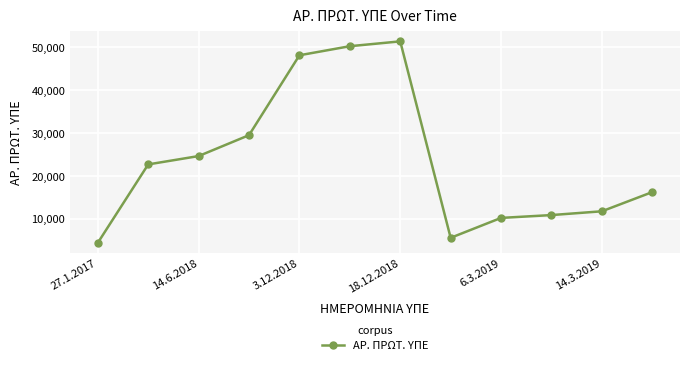

Reading left to right, what are all the values shown in this chart?

4337	22637	24582	29457	48091	50206	51336	5516	10158	10819	11701	16180